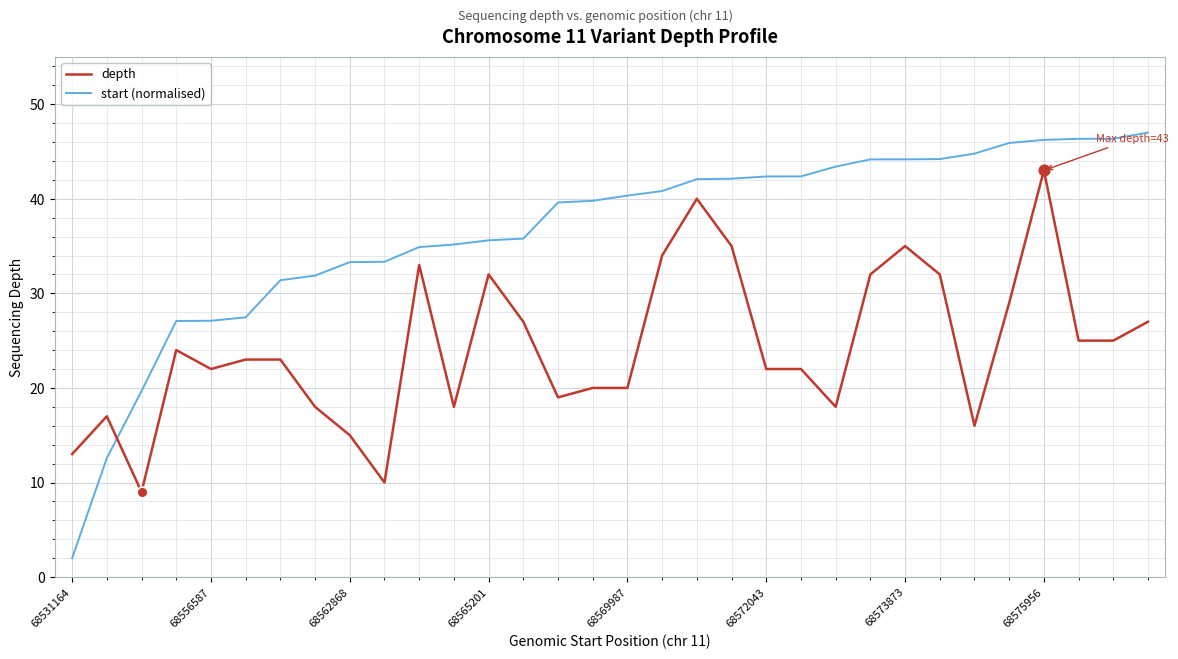

List the series in order of their peak value, lowest first.

depth, start (normalised)